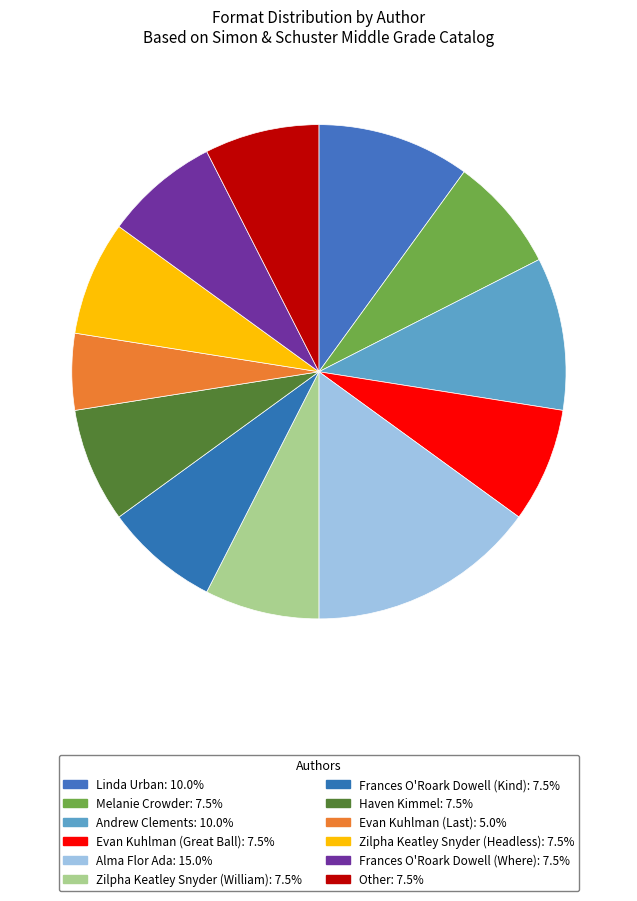

Rank the categories by value from lowest to highest.

Evan Kuhlman (Last), Melanie Crowder, Evan Kuhlman (Great Ball), Zilpha Keatley Snyder (William), Frances O'Roark Dowell (Kind), Haven Kimmel, Zilpha Keatley Snyder (Headless), Frances O'Roark Dowell (Where), Other, Linda Urban, Andrew Clements, Alma Flor Ada